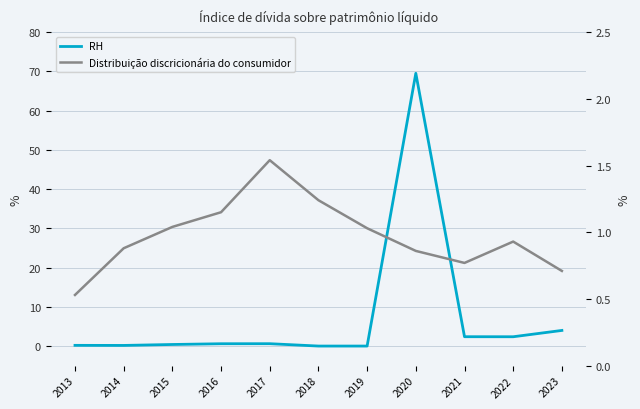

What is the sum of the RH values at 2021 and 2015?

2.8